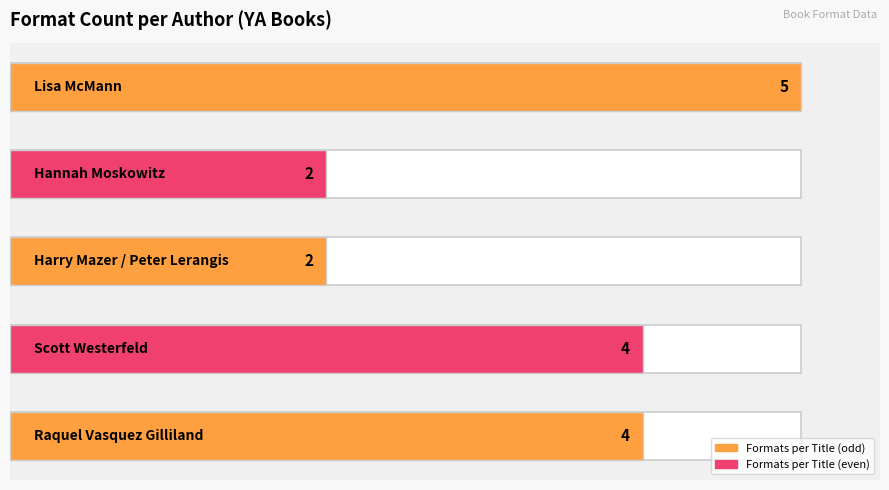

Reading left to right, list all the values displayed in this chart.

4	4	2	2	5